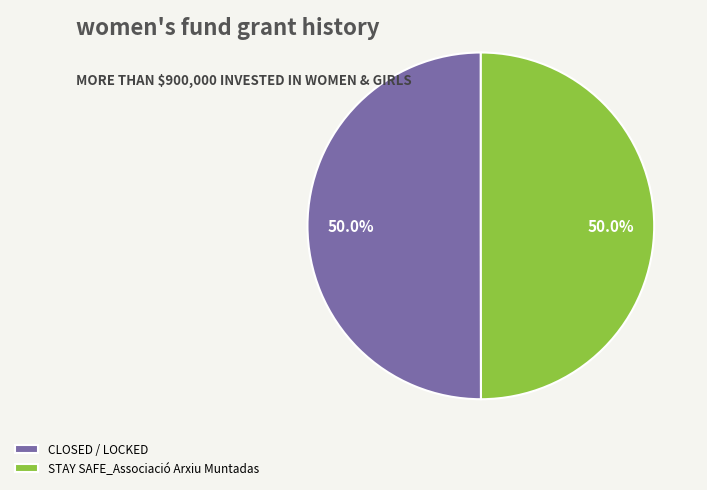

What is the total percentage of STAY SAFE_Associació Arxiu Muntadas and CLOSED / LOCKED?

100.0%